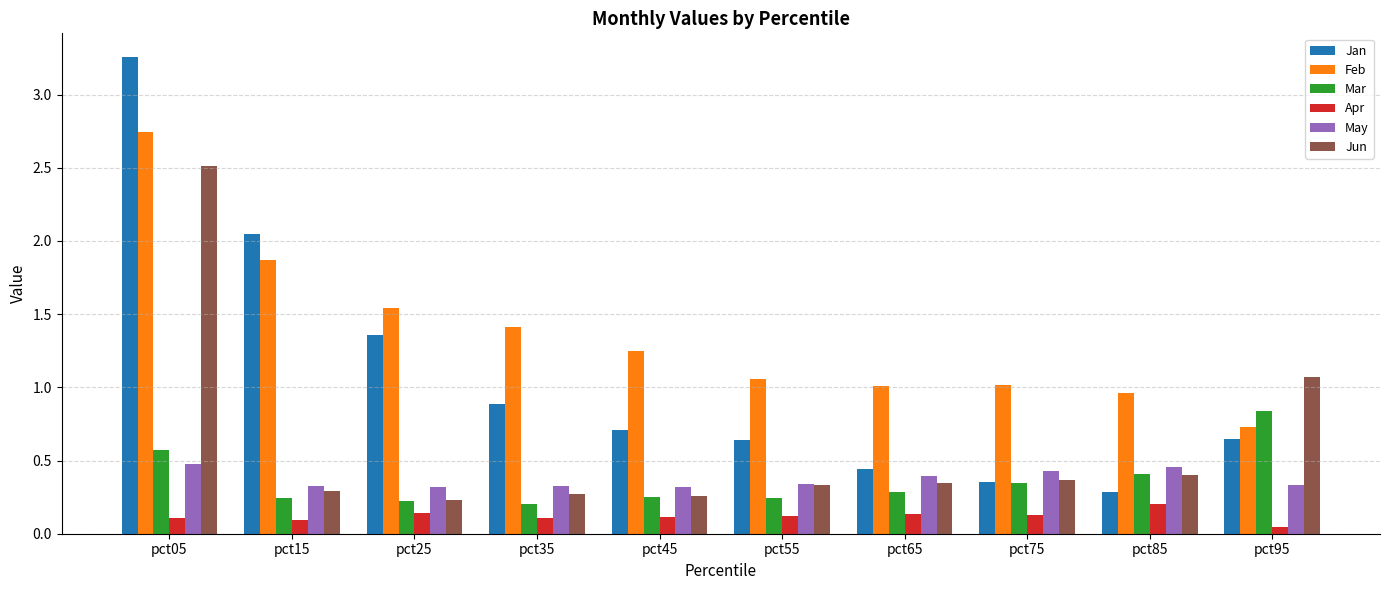

What is the difference between the maximum and second lowest values in the Jun series?

2.3